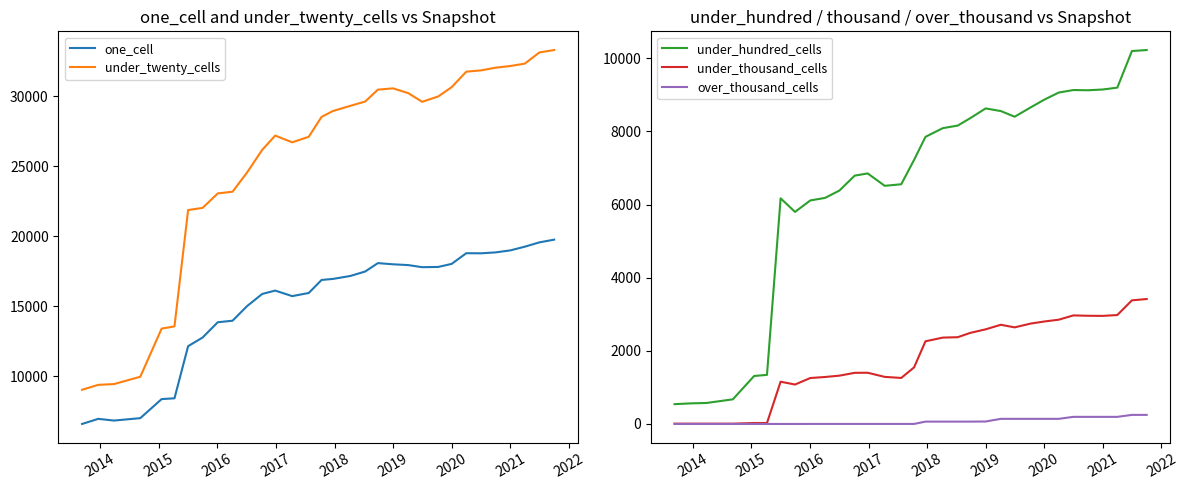

What is the average value of the over_thousand_cells series?

72